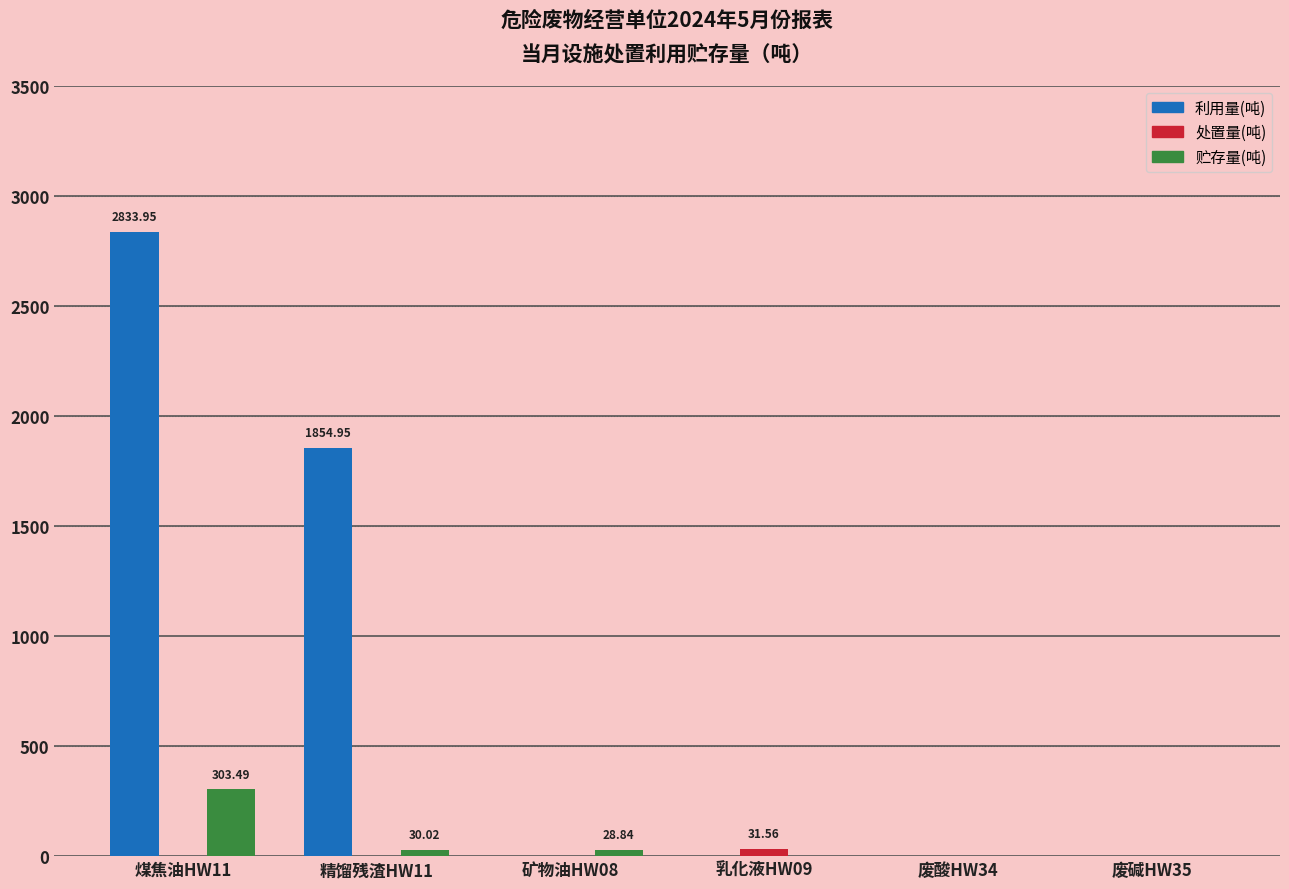

What is the maximum value for 贮存量(吨)?

303.5